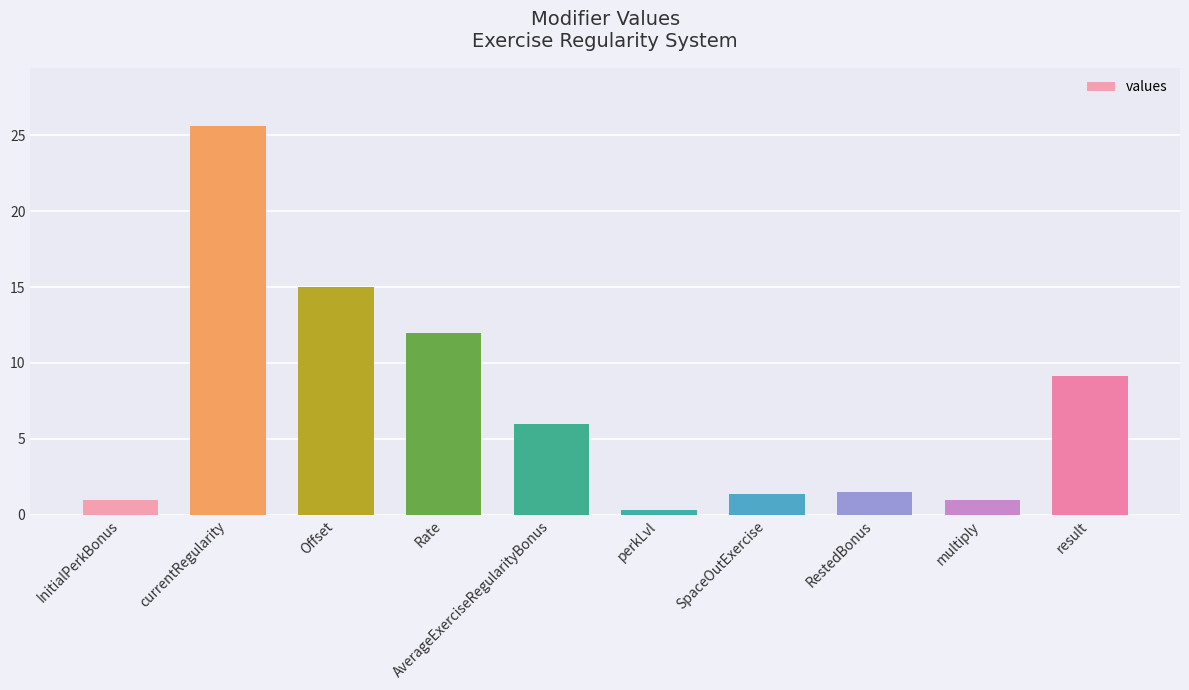

Between perkLvl and result, which is larger?

result